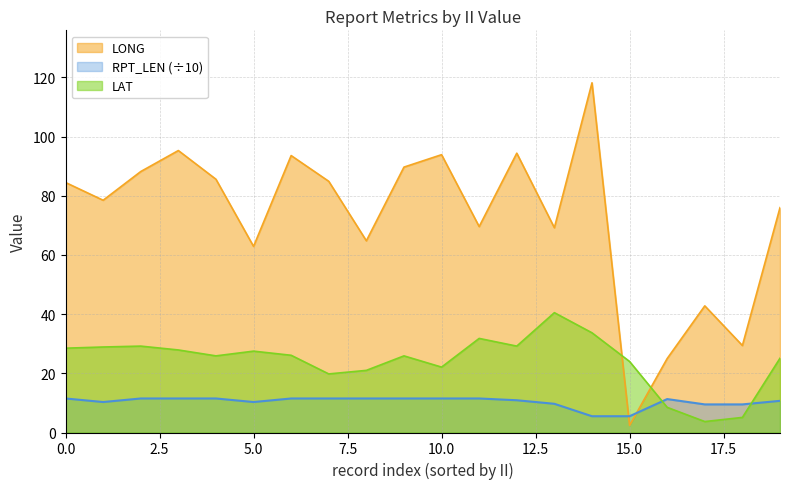

What is the greatest value displayed?

118.2